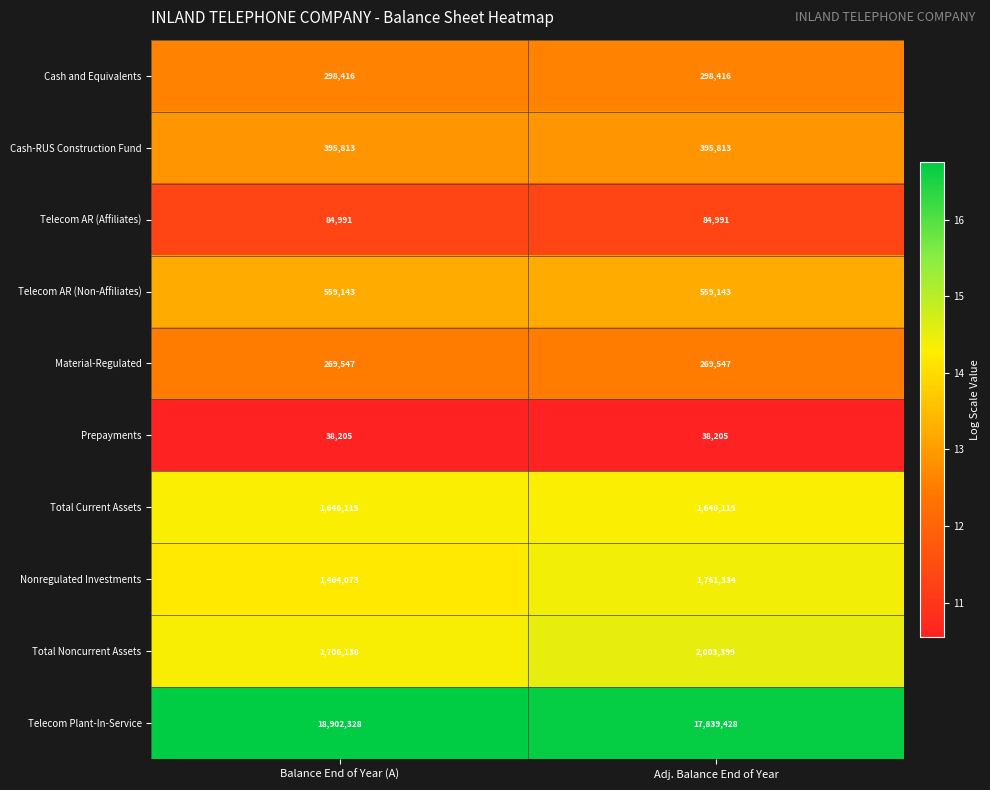

At Adj. Balance End of Year, list the series in order from largest to smallest.

Telecom Plant-In-Service, Total Noncurrent Assets, Nonregulated Investments, Total Current Assets, Telecom AR (Non-Affiliates), Cash-RUS Construction Fund, Cash and Equivalents, Material-Regulated, Telecom AR (Affiliates), Prepayments